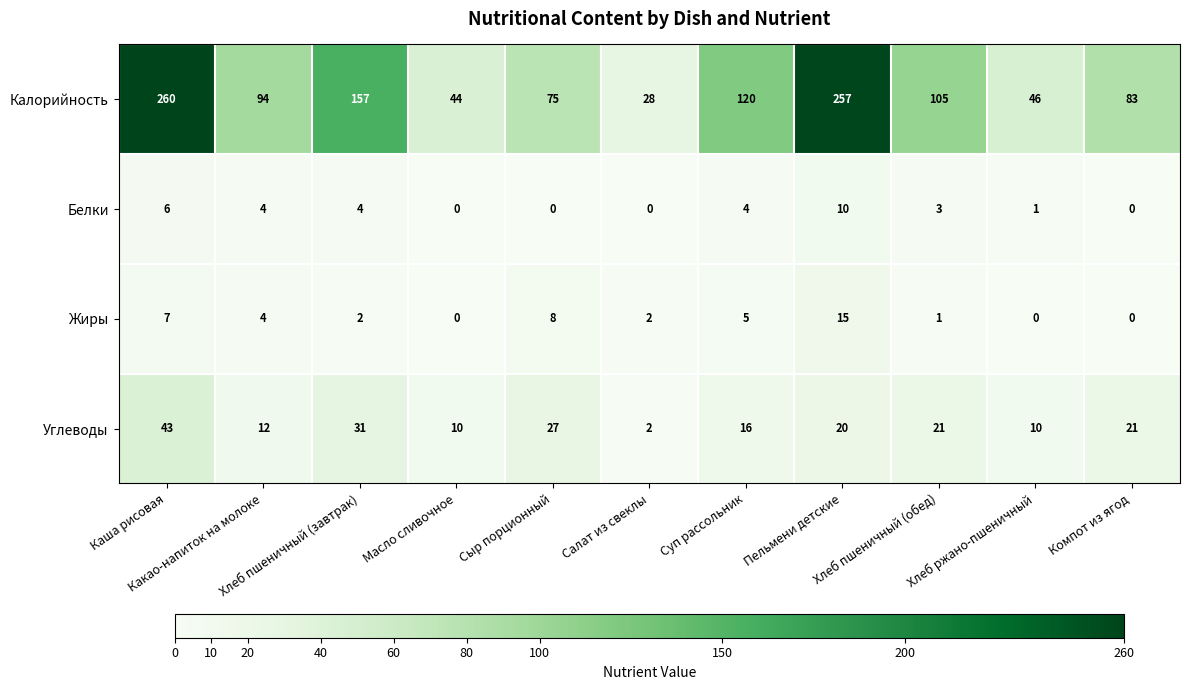

Which series has the largest range (max minus min)?

Калорийность